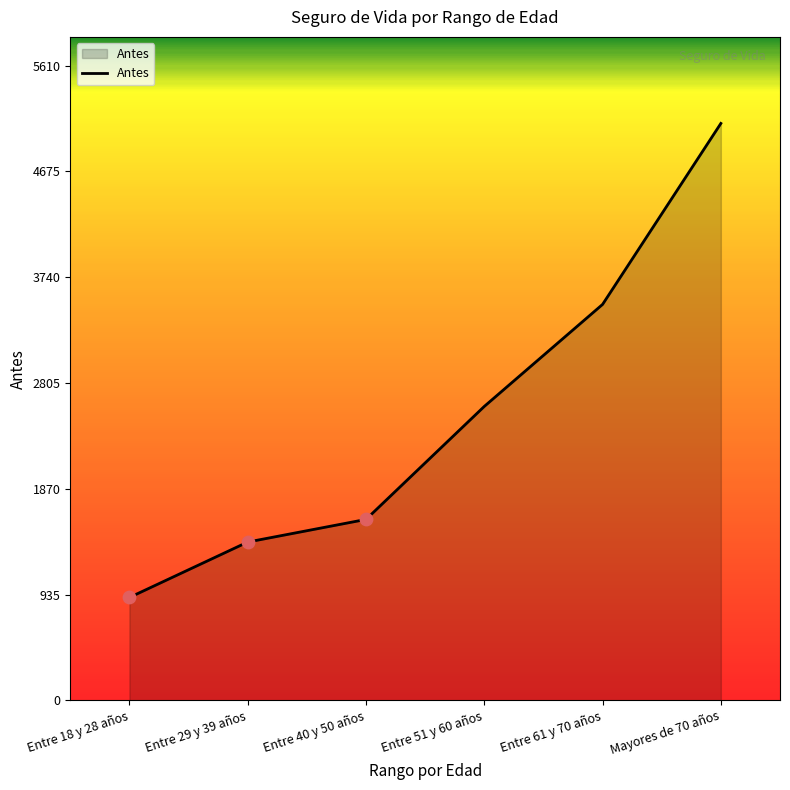

Which has a higher value, Entre 51 y 60 años or Entre 40 y 50 años?

Entre 51 y 60 años